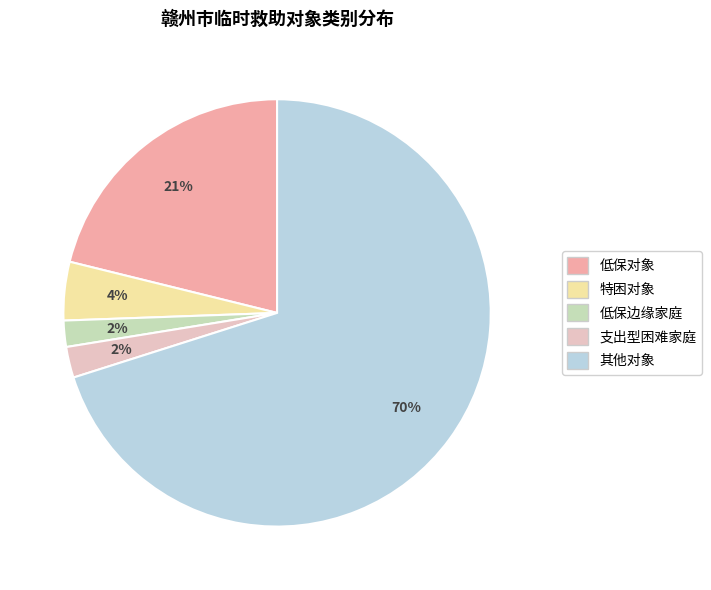

Do 低保对象 and 特困对象 together represent more than half of the pie?

No